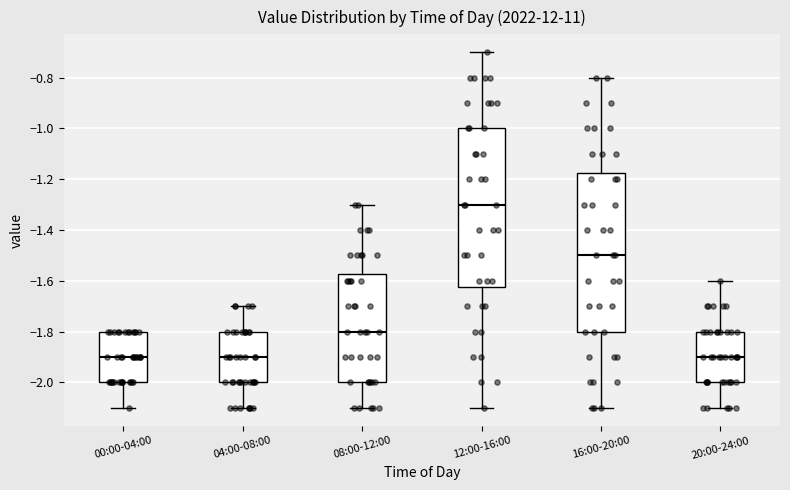

Reading left to right, read every box against the y-axis: the position of its median line, the range the box covers, and the ends of its whiskers. The values are not printed on the chart, so give them approximately, as read against the axis.

00:00-04:00: median -1.90, box -2.00 to -1.80, whiskers -2.10 to -1.80
04:00-08:00: median -1.90, box -2.00 to -1.80, whiskers -2.10 to -1.70
08:00-12:00: median -1.80, box -2.00 to -1.58, whiskers -2.10 to -1.30
12:00-16:00: median -1.30, box -1.62 to -1.00, whiskers -2.10 to -0.70
16:00-20:00: median -1.50, box -1.80 to -1.18, whiskers -2.10 to -0.80
20:00-24:00: median -1.90, box -2.00 to -1.80, whiskers -2.10 to -1.60